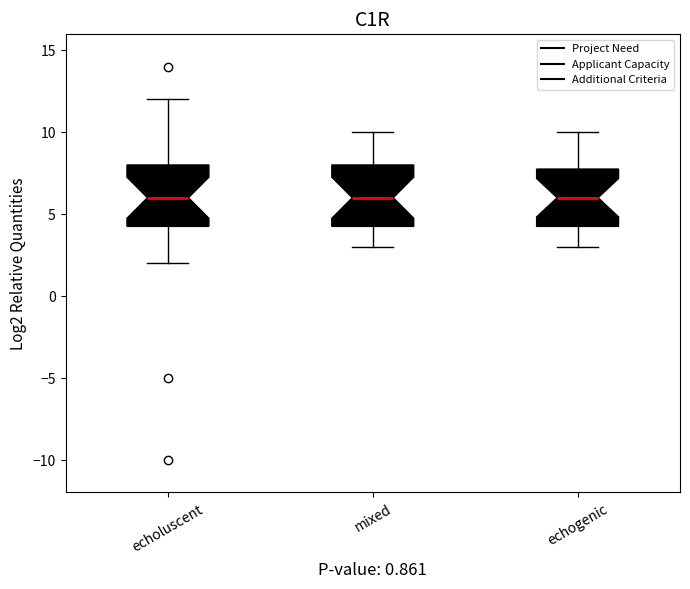

Reading left to right, read every box against the y-axis: the position of its median line, the range the box covers, and the ends of its whiskers. The values are not printed on the chart, so give them approximately, as read against the axis.

echoluscent: median 6.0, box 4.5 to 8.0, whiskers 2.0 to 12.0
mixed: median 6.0, box 4.5 to 8.0, whiskers 3.0 to 10.0
echogenic: median 6.0, box 4.5 to 8.0, whiskers 3.0 to 10.0